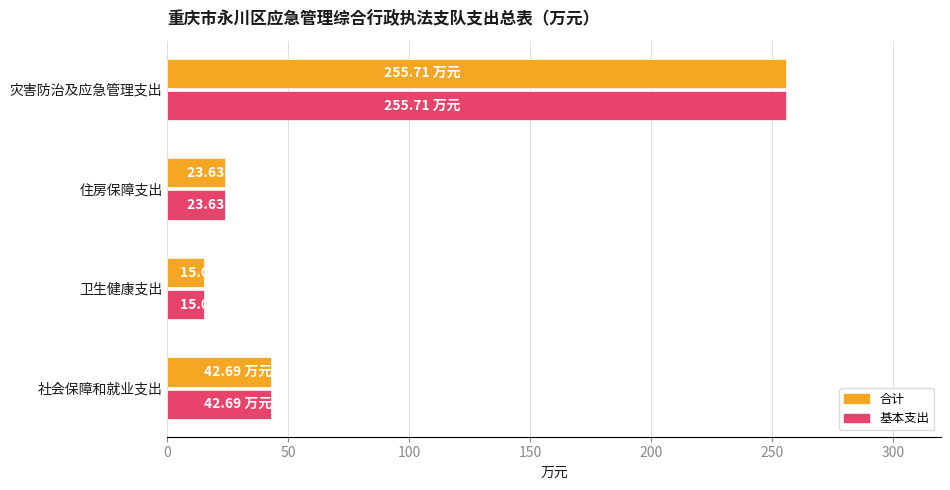

What is the difference between the maximum and minimum values in the 合计 series?

240.7